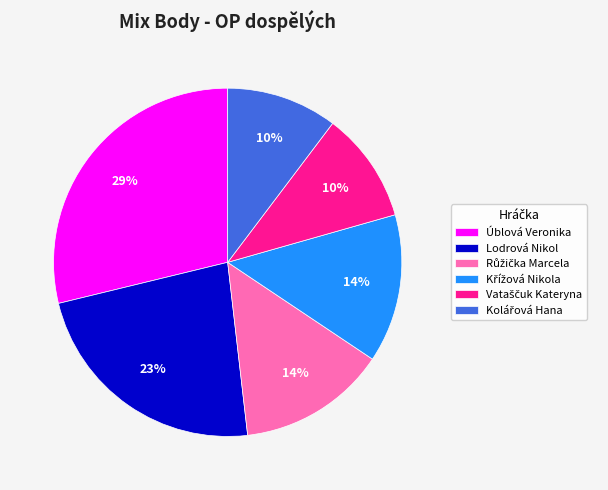

Which slice is the largest?

Úblová Veronika